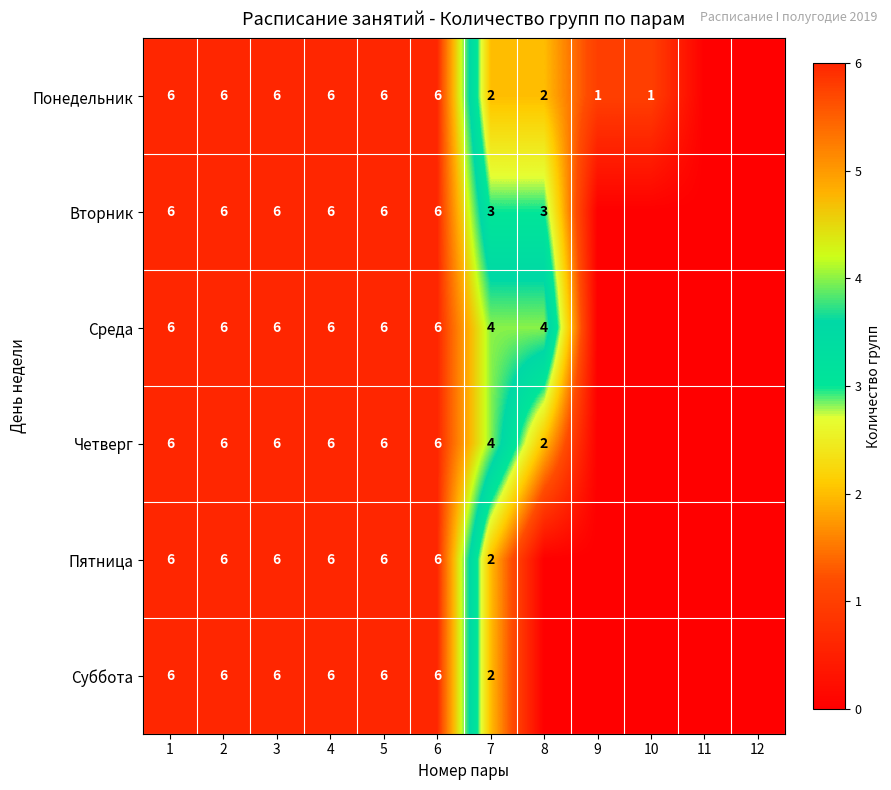

The value of Понедельник at 10 is 1. True or false?

True